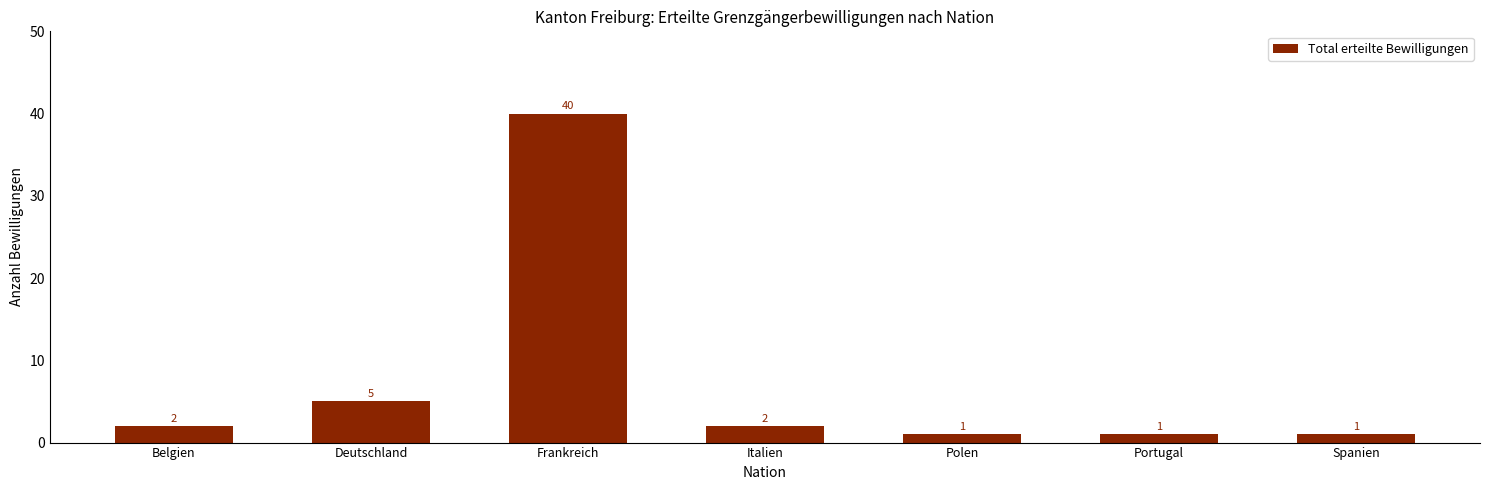

Reading left to right, extract all data points from this chart.

2	5	40	2	1	1	1